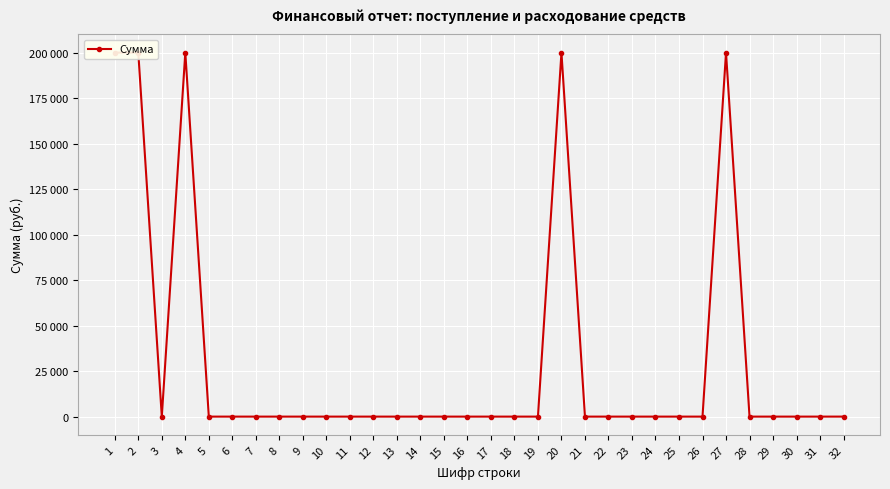

List the labels in order of value, largest first.

1, 2, 4, 20, 27, 32, 3, 5, 6, 7, 8, 9, 10, 11, 12, 13, 14, 15, 16, 17, 18, 19, 21, 22, 23, 24, 25, 26, 28, 29, 30, 31